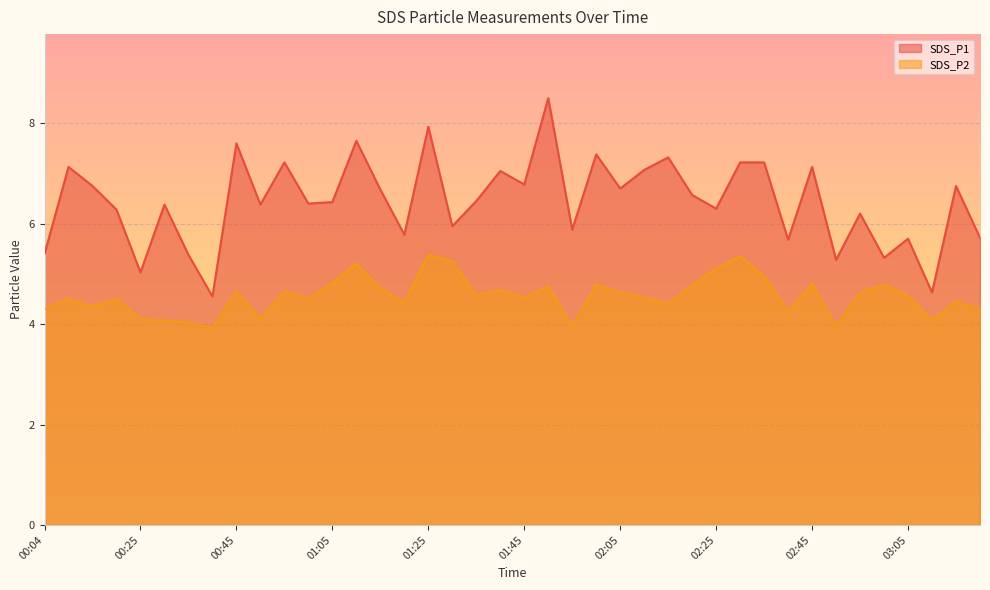

What is the difference between the maximum and minimum values in the SDS_P2 series?

1.5